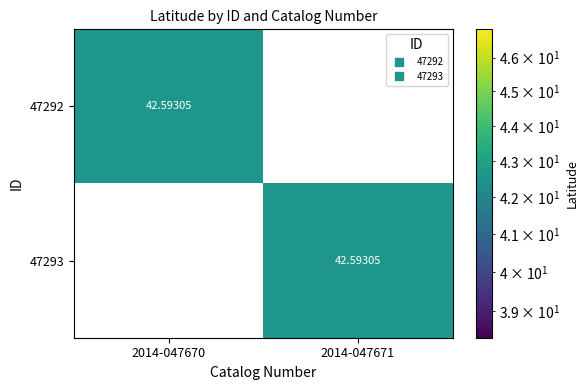

Which series has the largest range (max minus min)?

47292